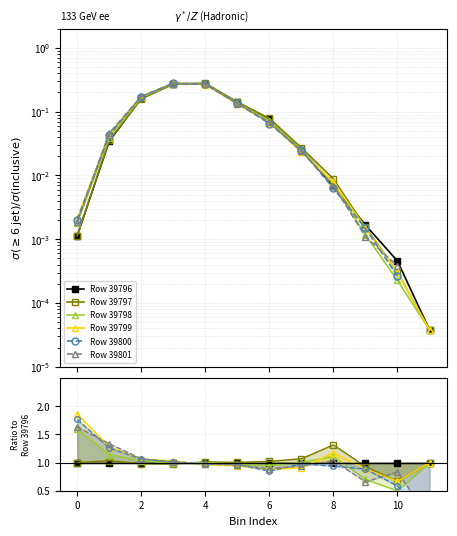

Which series has the widest spread of values?

Row 39800